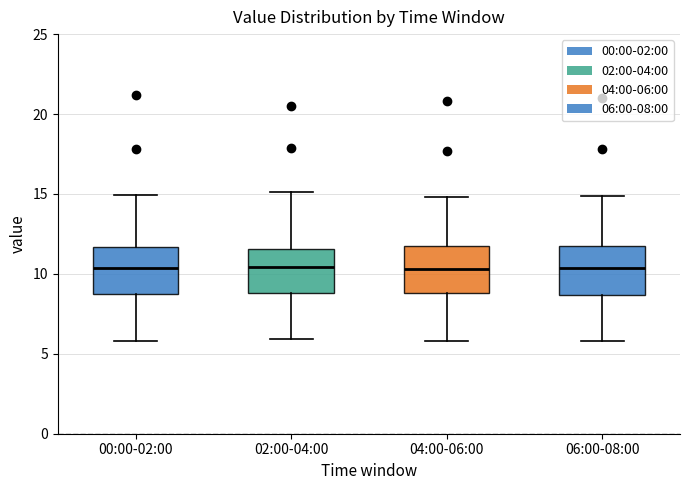

Reading left to right, transcribe this box plot: for each box, give where its median line is, the range the box spans, and where its two whiskers end, as read against the y-axis. The values are not printed on the chart, so give them approximately, as read against the axis.

00:00-02:00: median 10.5, box 9.0 to 11.5, whiskers 6.0 to 15.0
02:00-04:00: median 10.5, box 9.0 to 11.5, whiskers 6.0 to 15.0
04:00-06:00: median 10.5, box 9.0 to 12.0, whiskers 6.0 to 15.0
06:00-08:00: median 10.5, box 8.5 to 11.5, whiskers 6.0 to 15.0